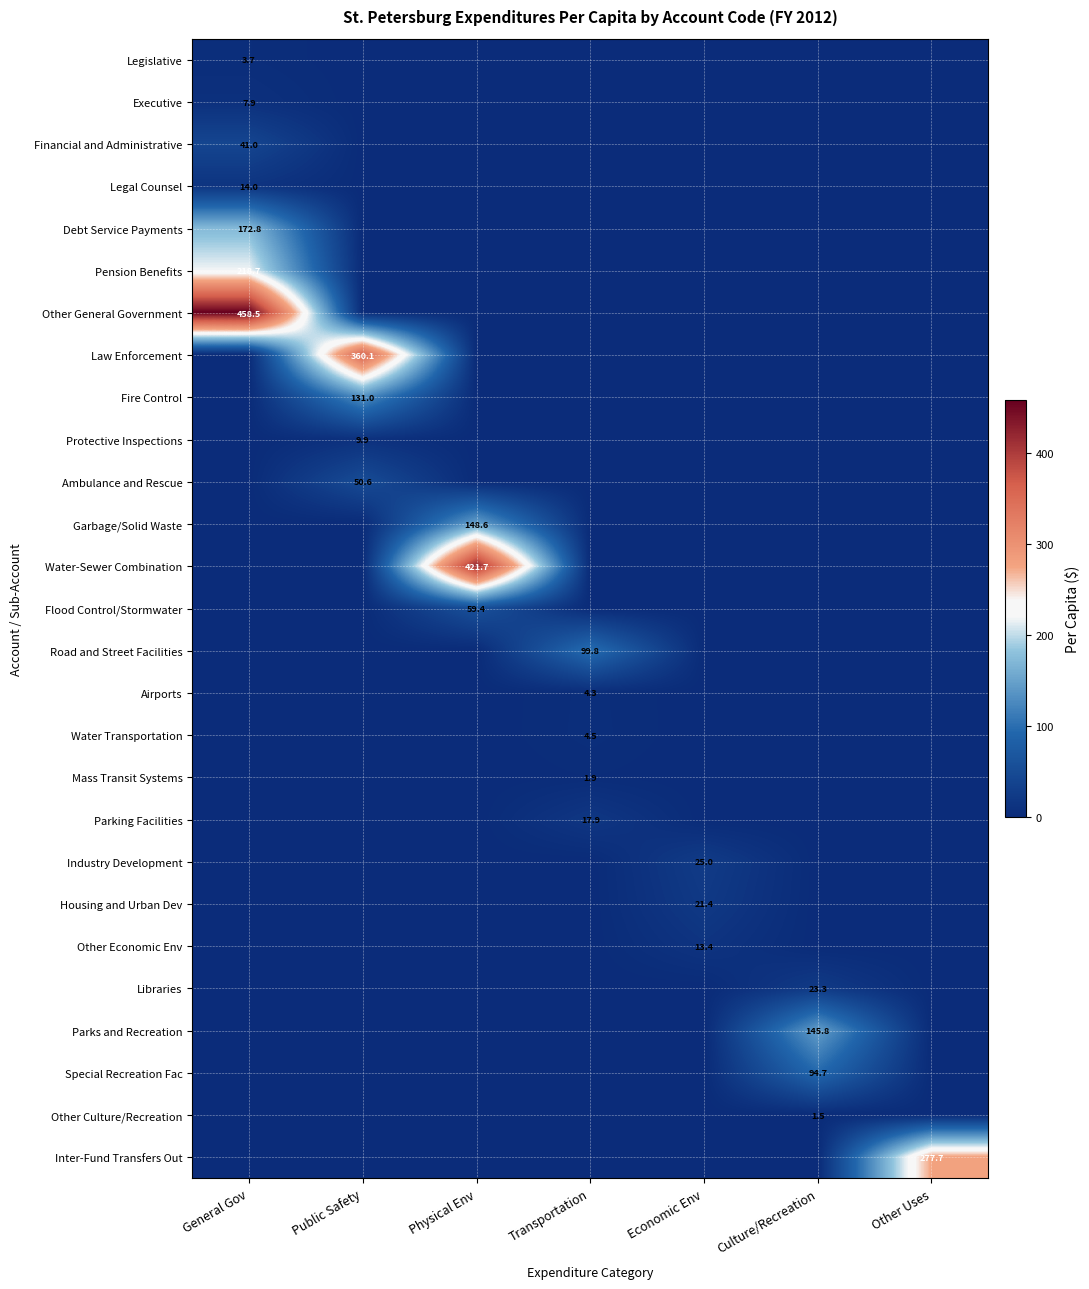

The value of Protective Inspections at Public Safety is 3.1. True or false?

False